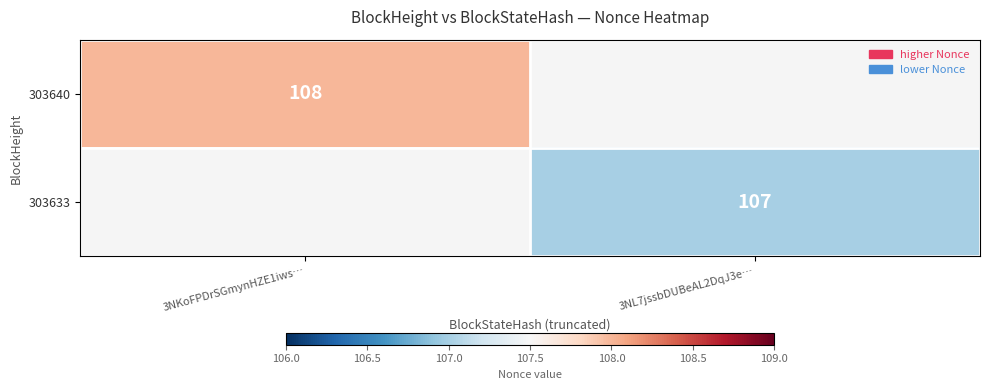

At how many categories does at least one series exceed 107?

1